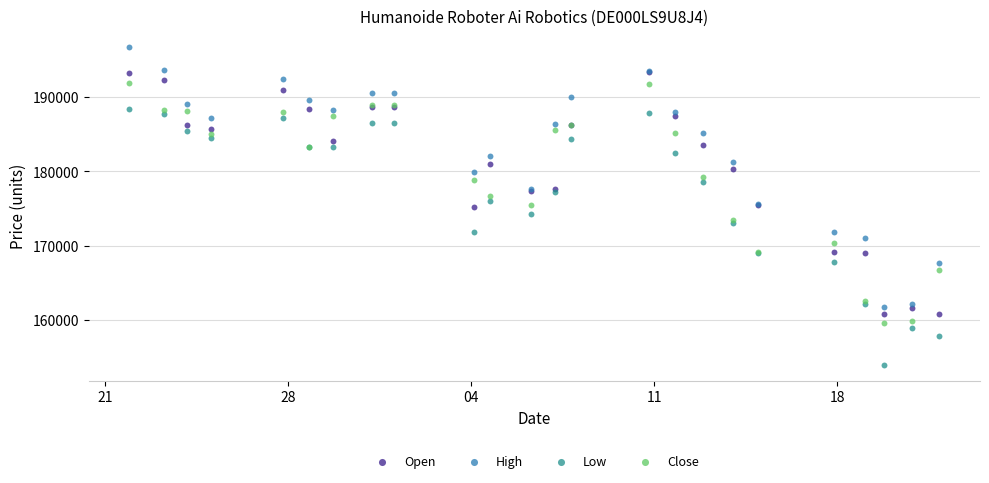

Which series has the widest spread of Y values?

High